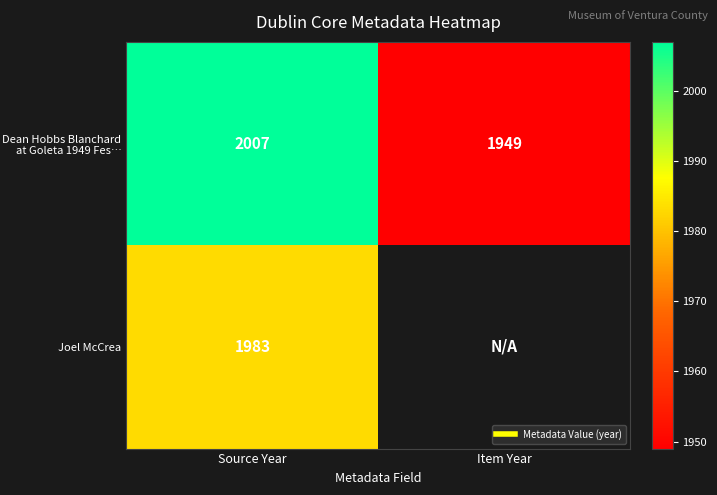

At how many categories does at least one series exceed 1977?

1